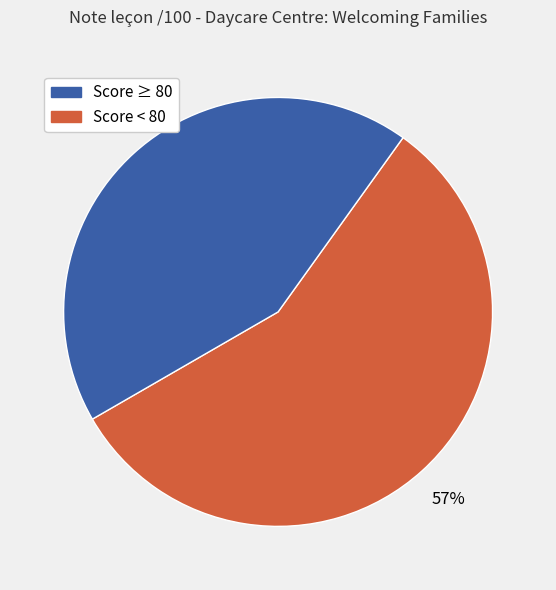

How many segments does this pie chart have?

2